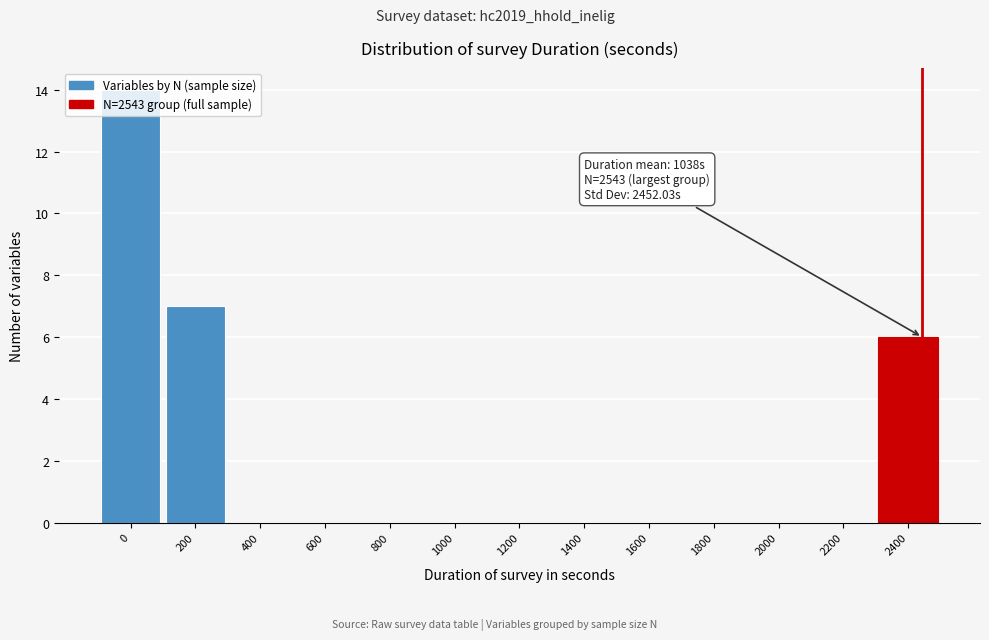

What is the change in value from 800 to 2400?

+6